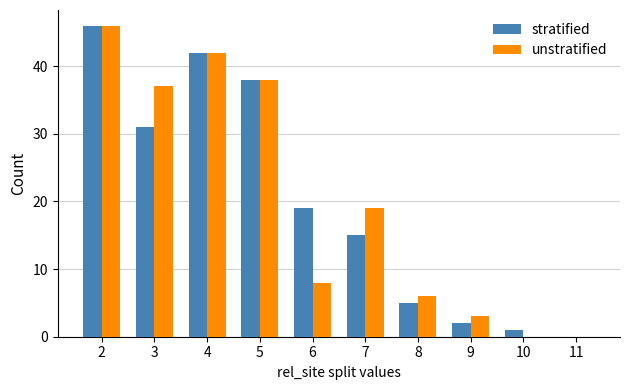

Between 2 and 3, which series saw the biggest shift?

stratified